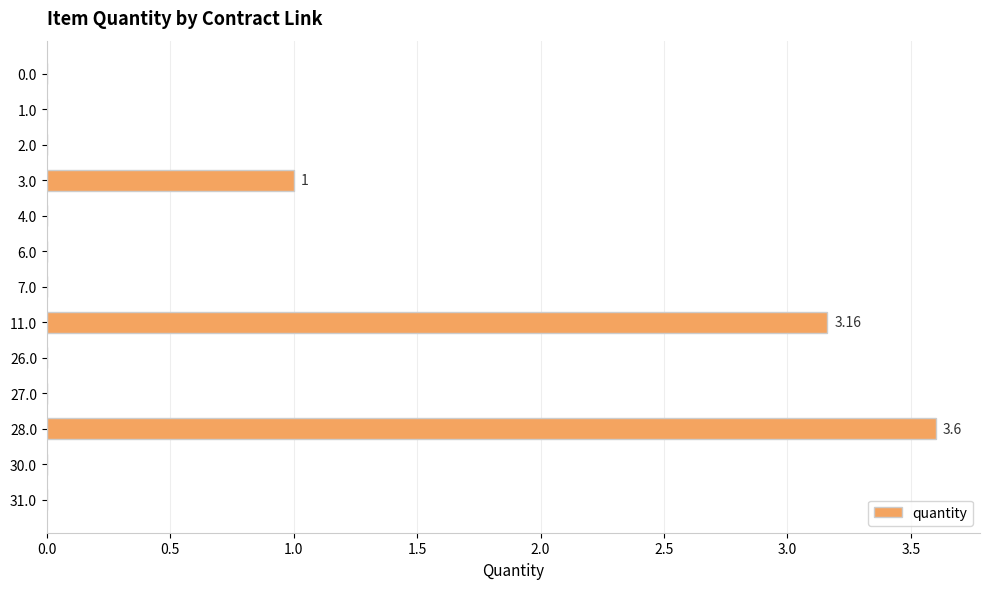

What is the sum of all values?

7.8